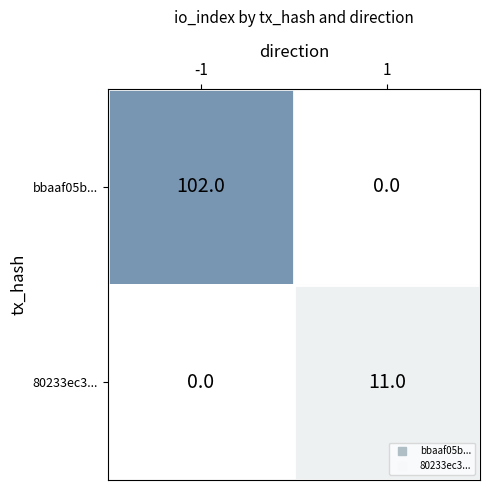

Which series changed the most between -1 and 1?

bbaaf05b...